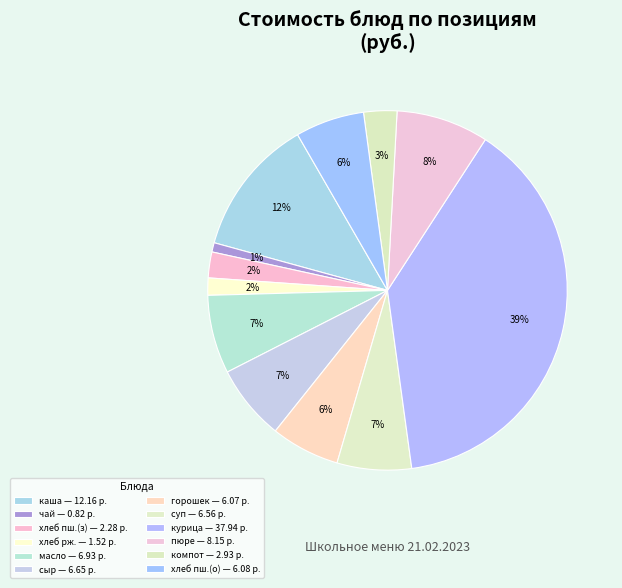

Count the number of slices in the pie.

12